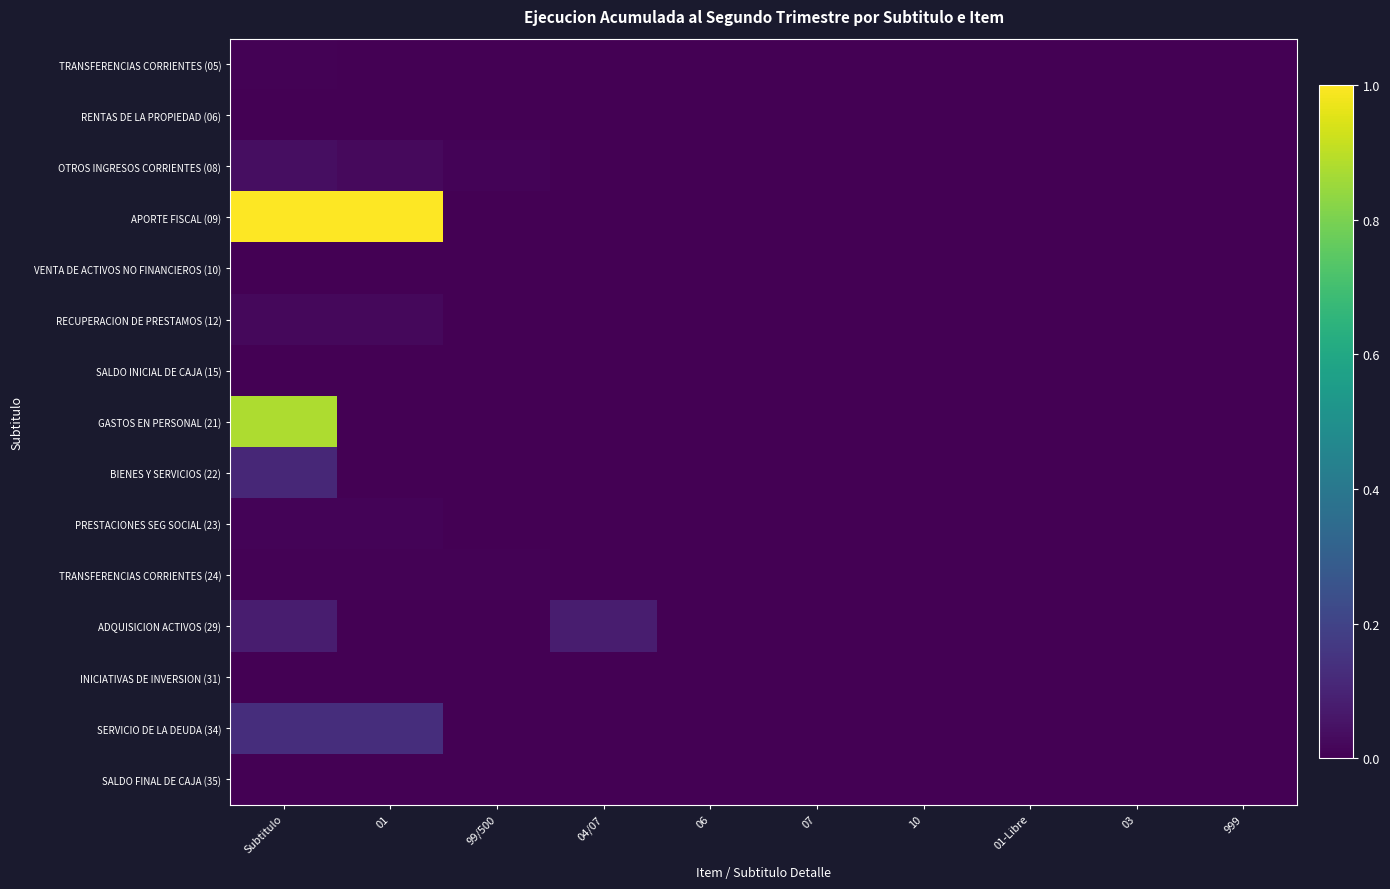

Which has a higher value, 999 or Subtitulo?

Subtitulo